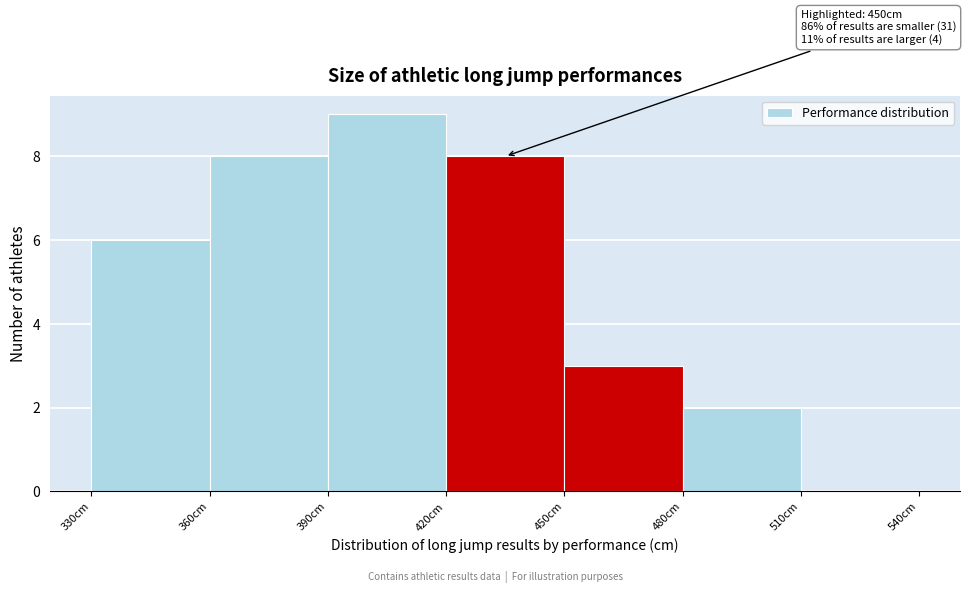

Over which range of the x-axis is the bar tallest?

390 to 420